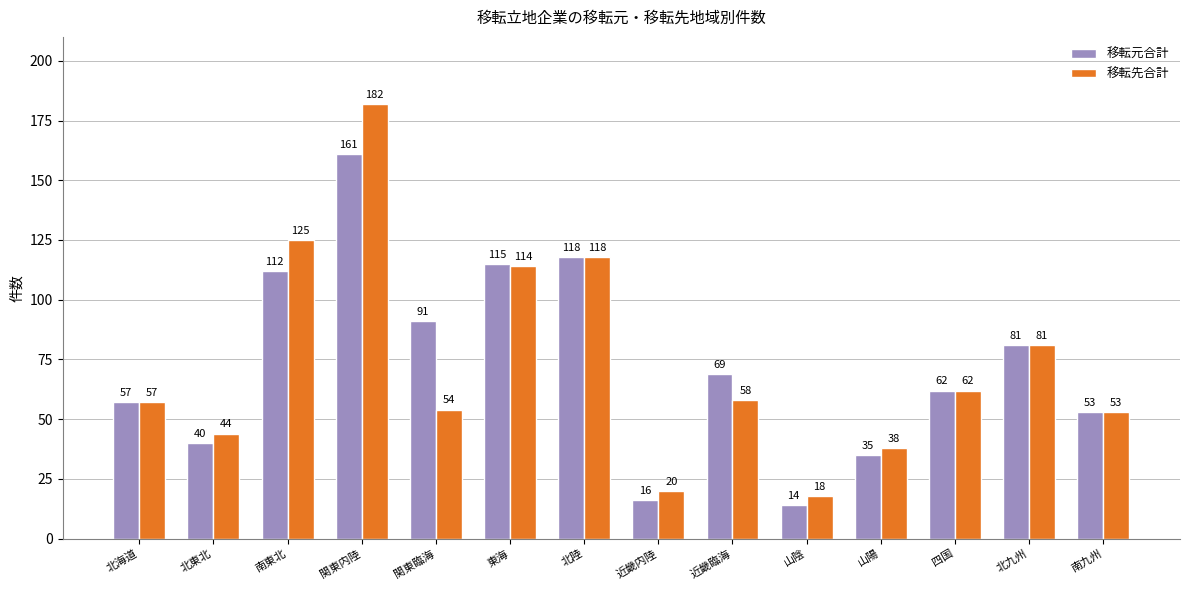

What is the lowest value of the 移転先合計 series?

18